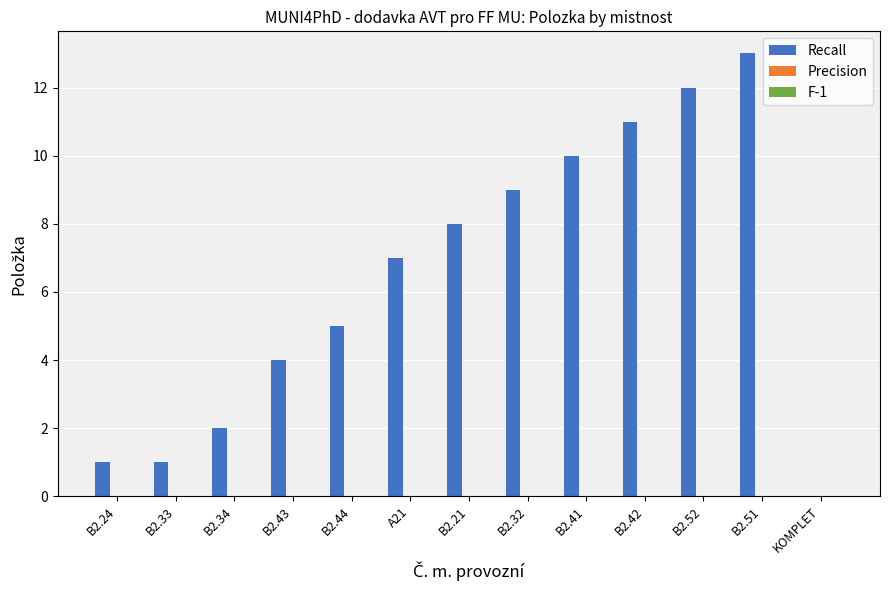

Count the number of data series in this chart.

1